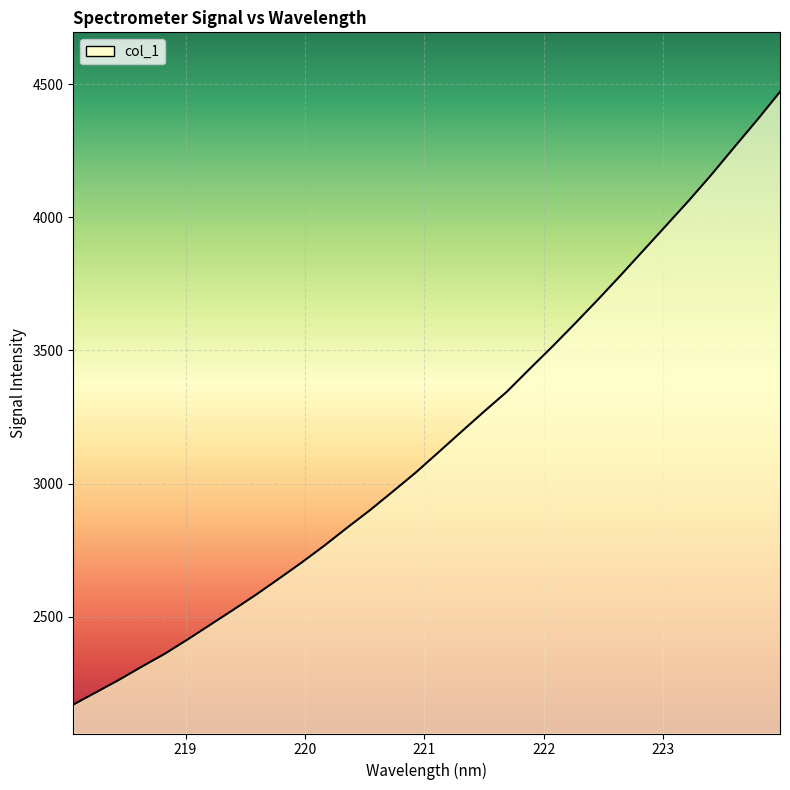

What is the minimum value shown in the chart?

2169.3